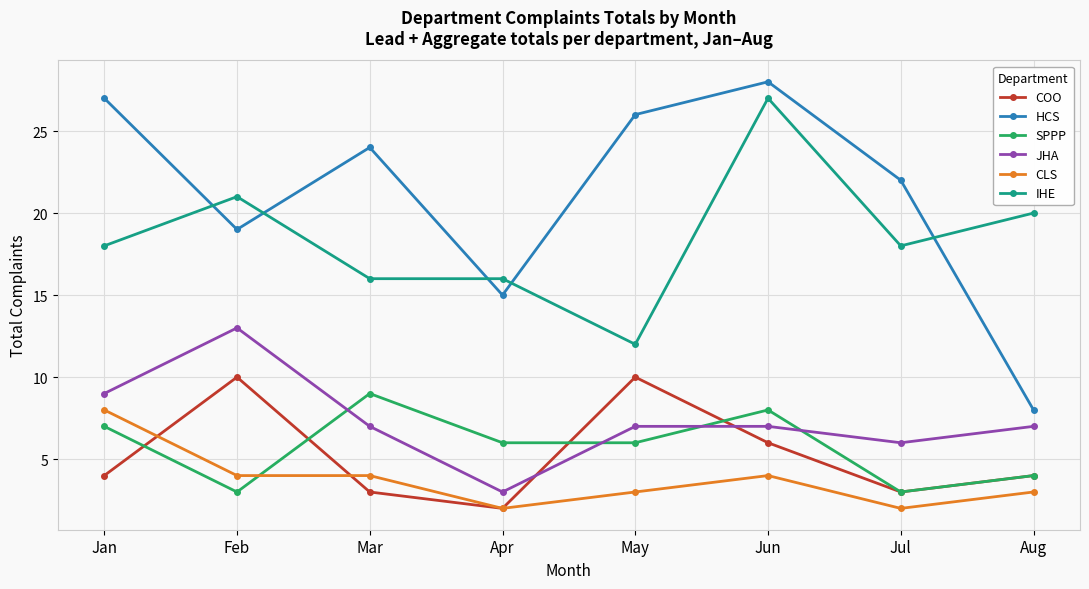

Count the number of categories in the chart.

8